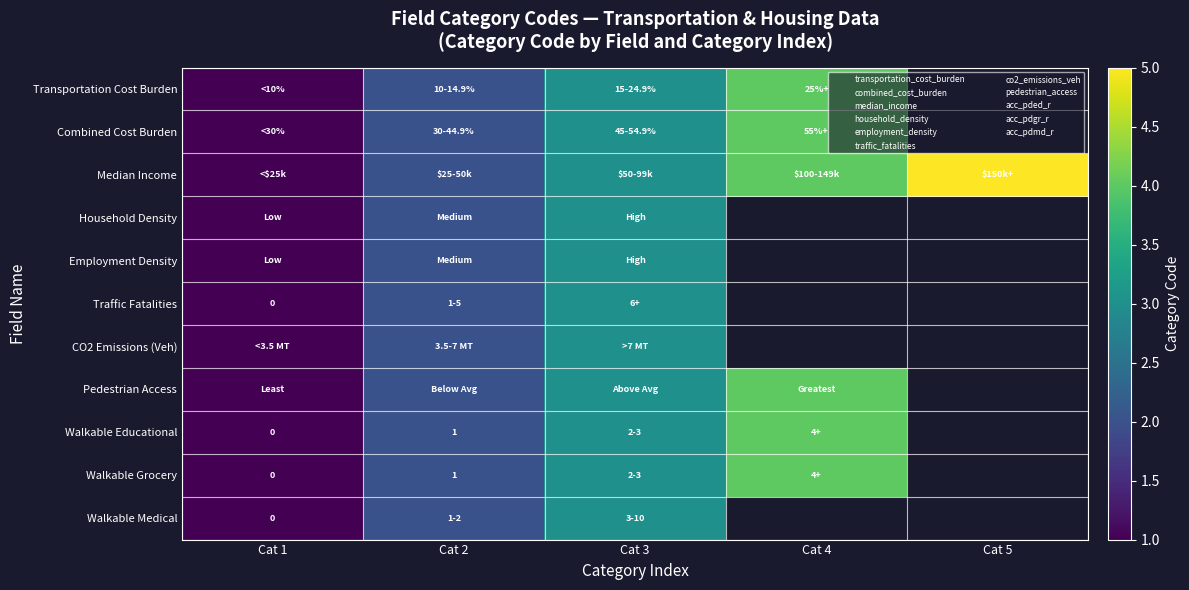

At which category is the sum across all series the highest?

Cat 3